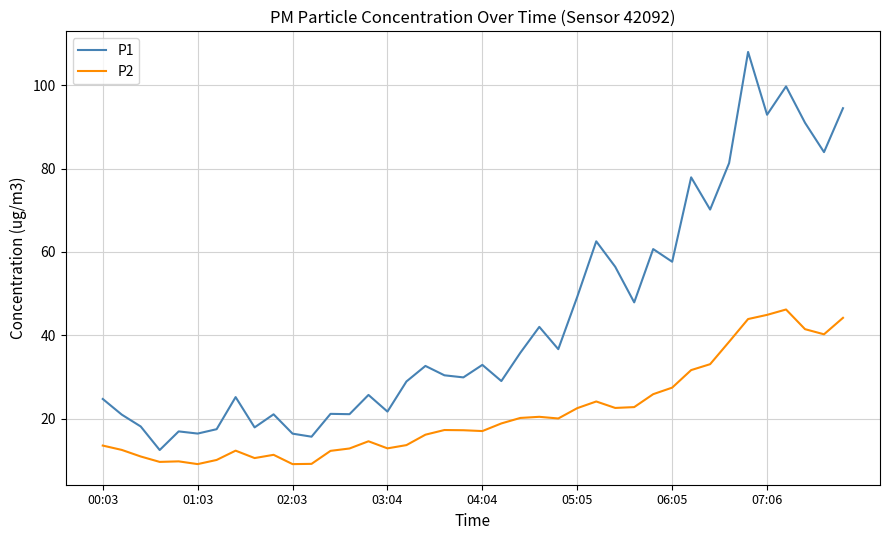

What are all the series names shown in the legend?

P1, P2